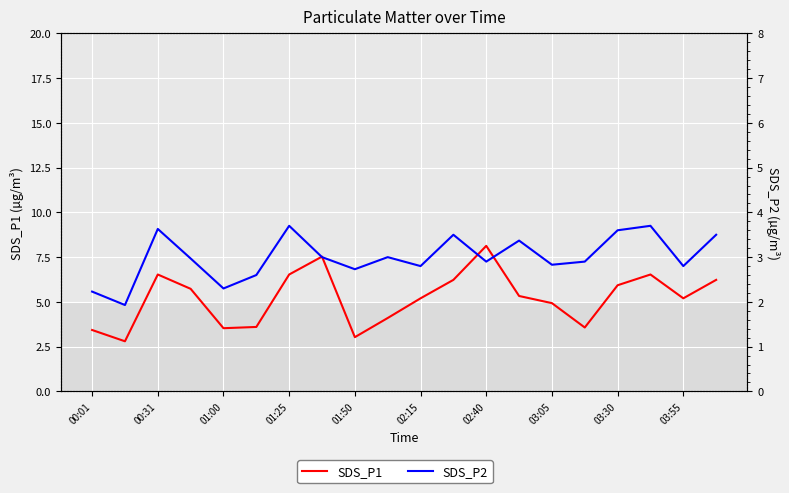

What is the highest value of the SDS_P2 series?

3.7